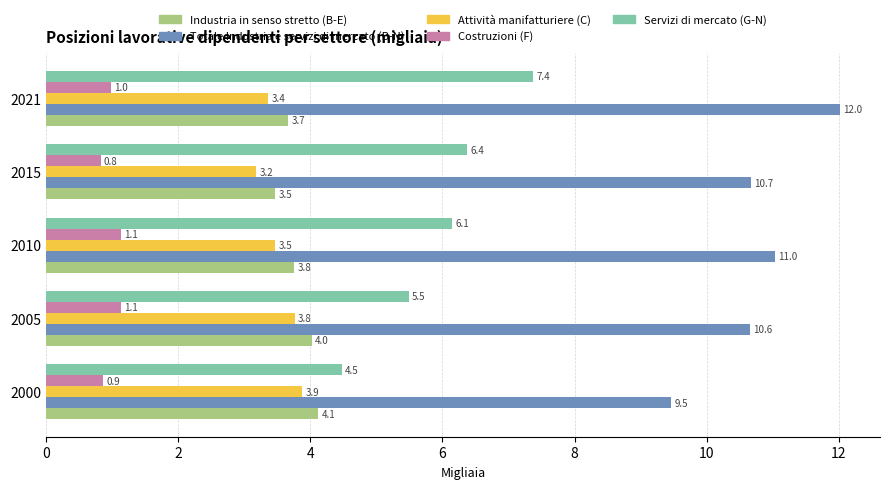

What value does the Industria in senso stretto (B-E) series have at 2005?

4.0